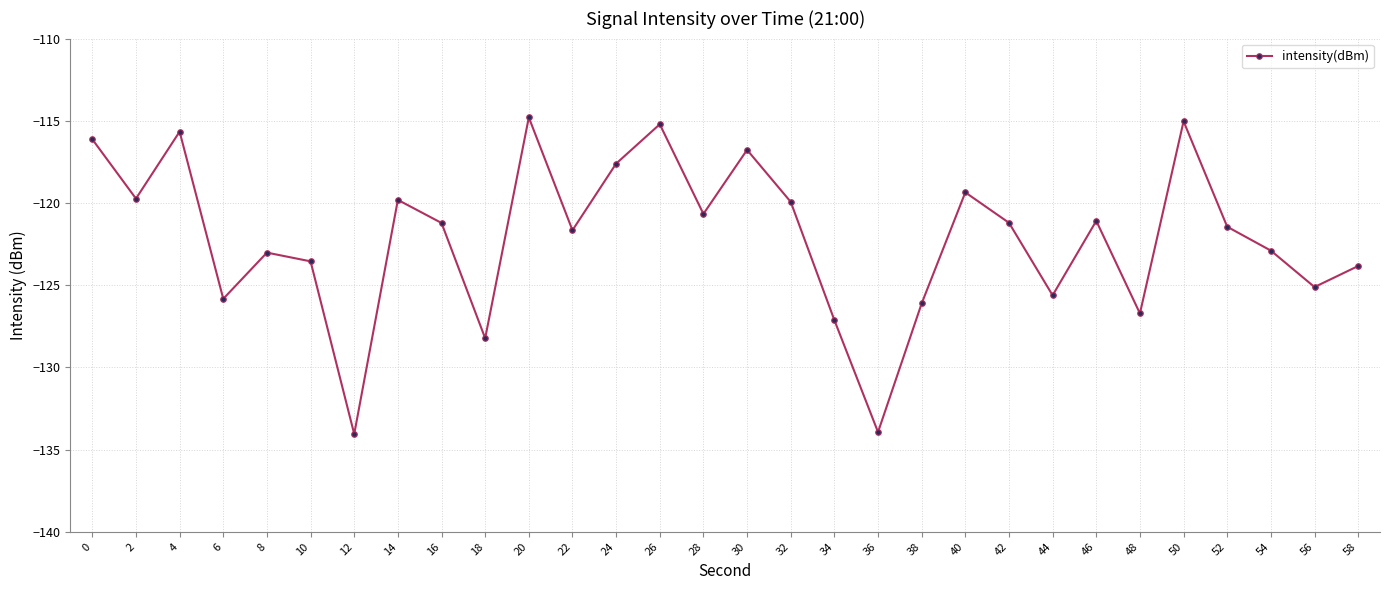

What is the maximum value shown in the chart?

-114.8